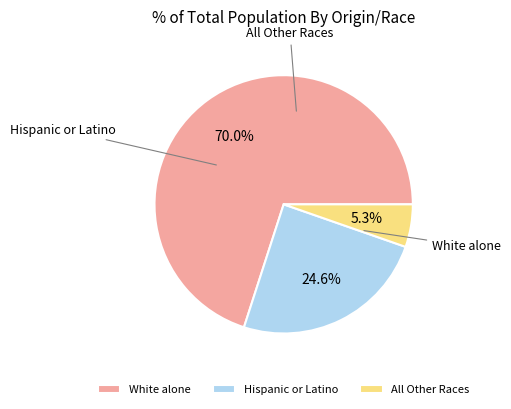

Is there any slice that represents more than half of the pie?

Yes